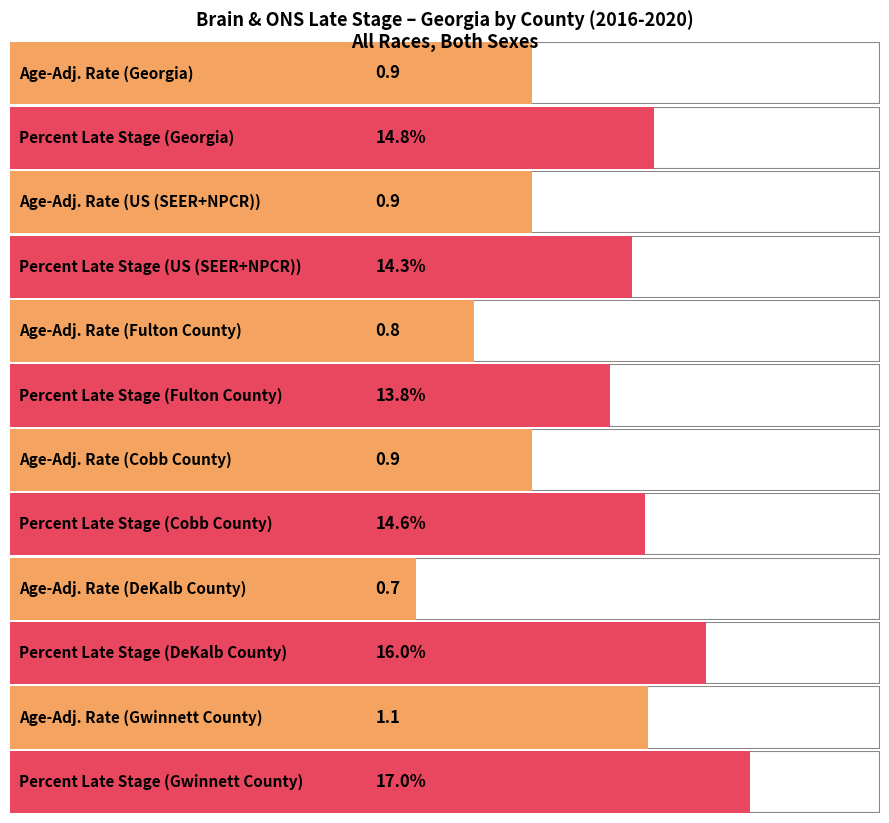

What is the sum of all Age-Adjusted Incidence Rate values?

5.3